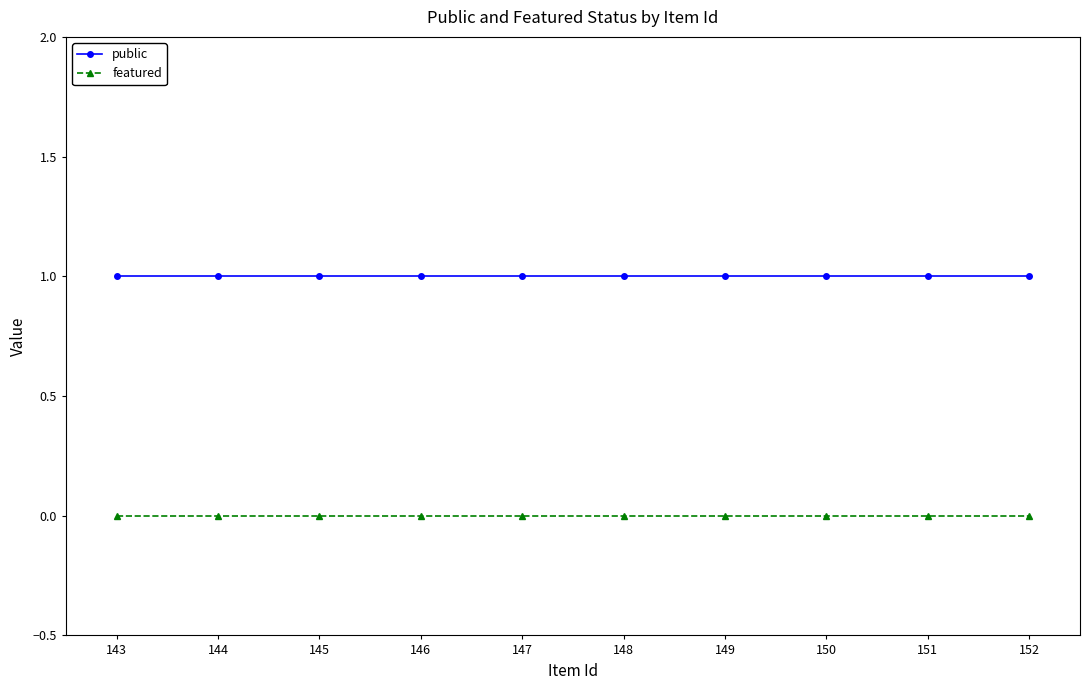

True or false: featured and public intersect in this chart.

False